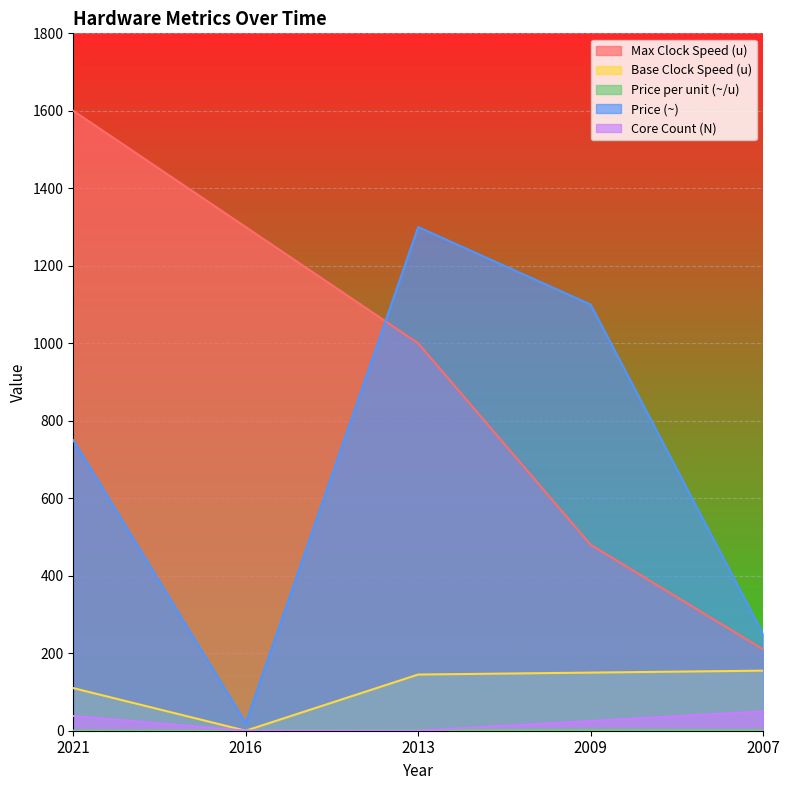

True or false: Core Count (N) has more than 0 points higher than both neighbors.

False